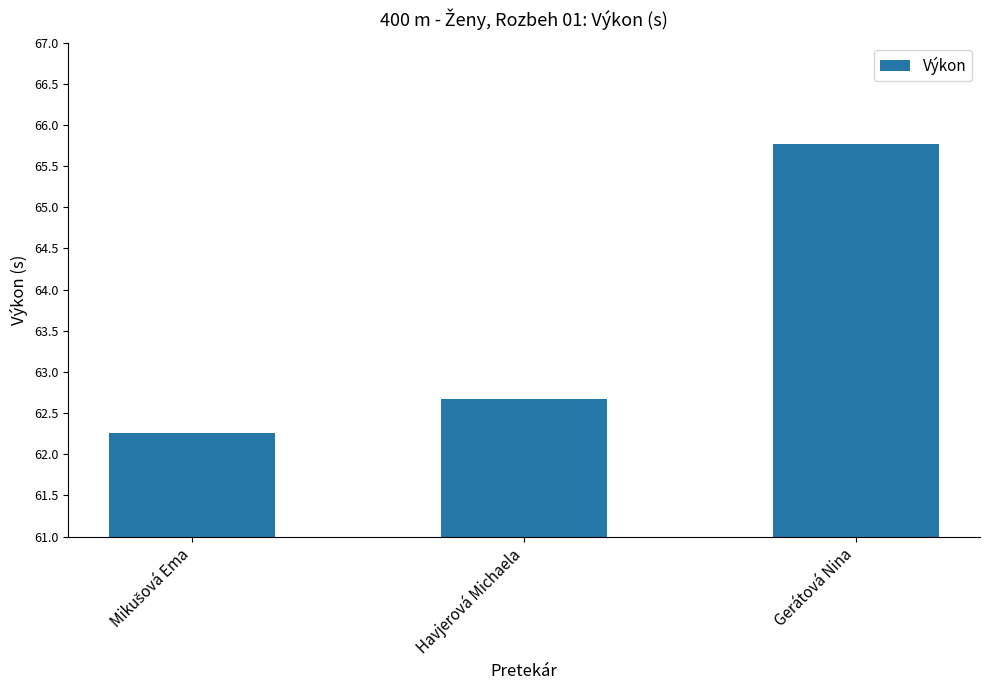

What is the value of the 1st bar from the left?

62.3